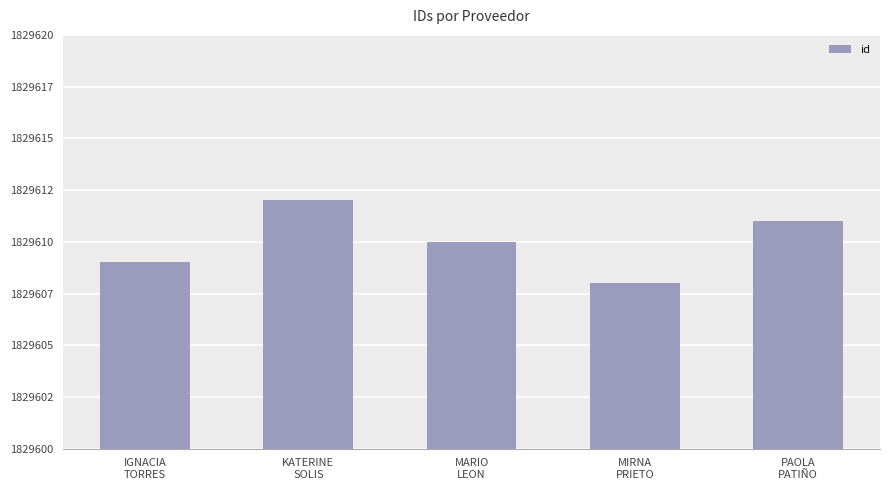

Which category has the lowest value across all series?

MIRNA
PRIETO